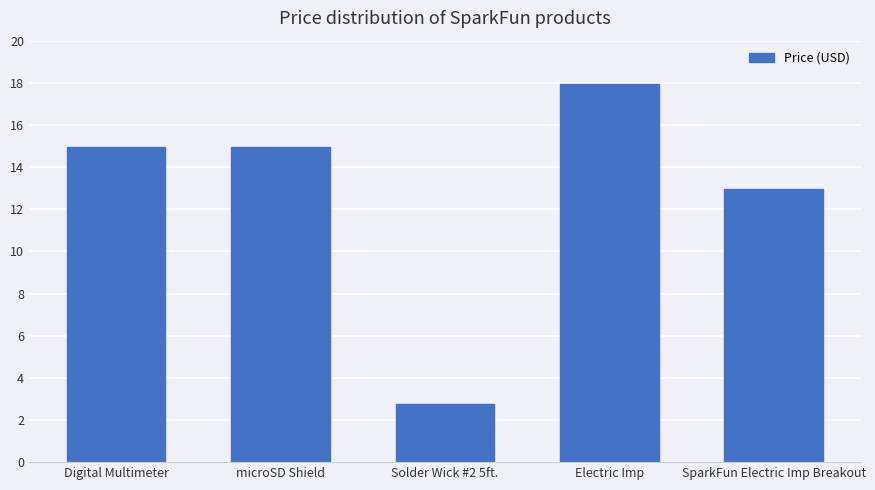

At which category does the chart reach its peak across all series?

Electric Imp